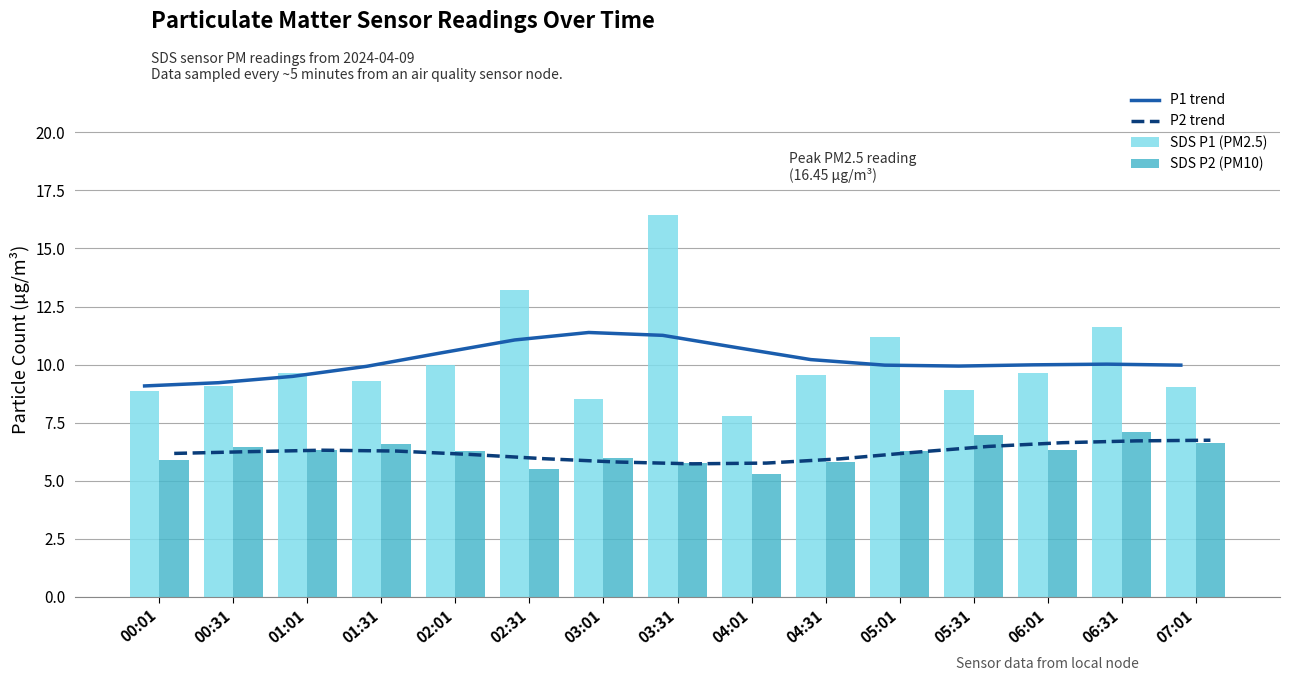

What is the average value of the P2 trend series?

6.2